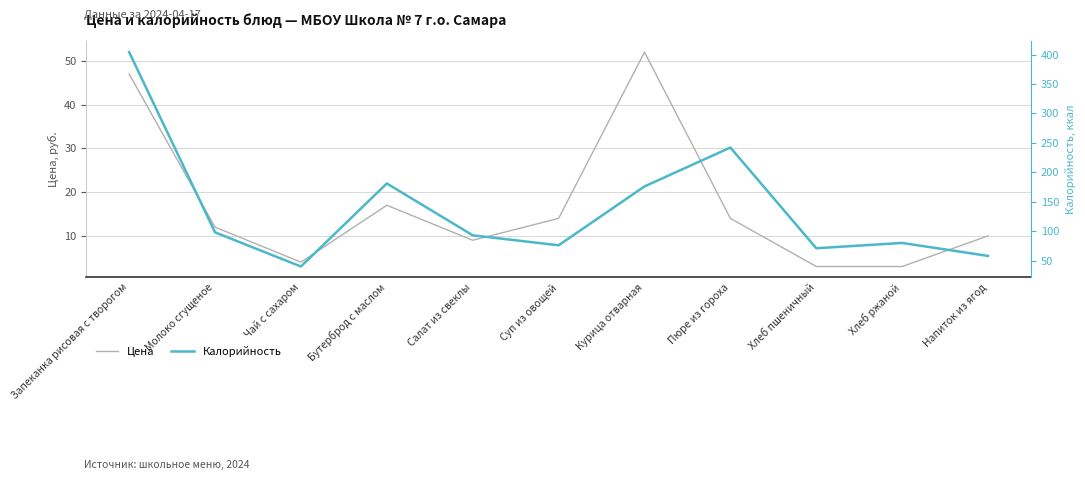

True or false: Калорийность and Цена cross at least once.

False